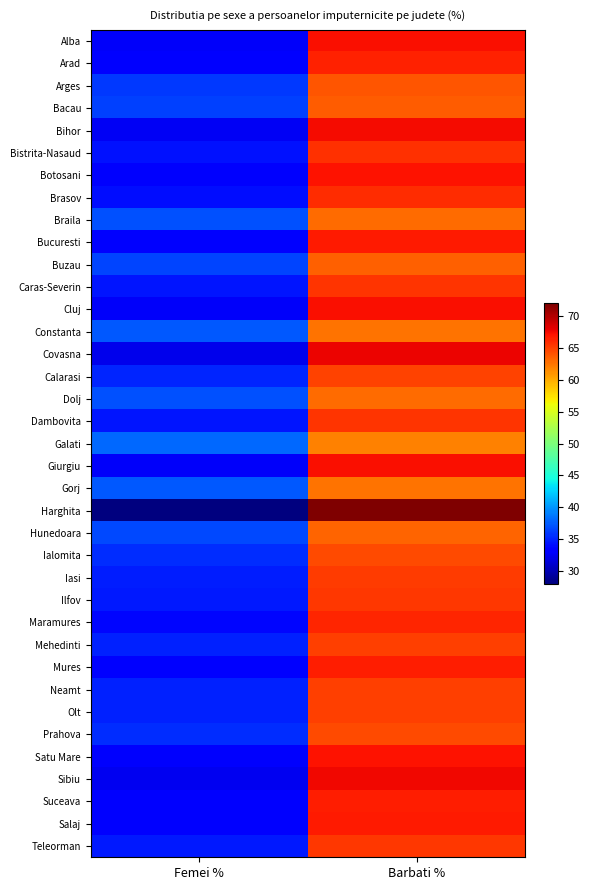

Which label corresponds to the largest value in the chart?

Barbati %